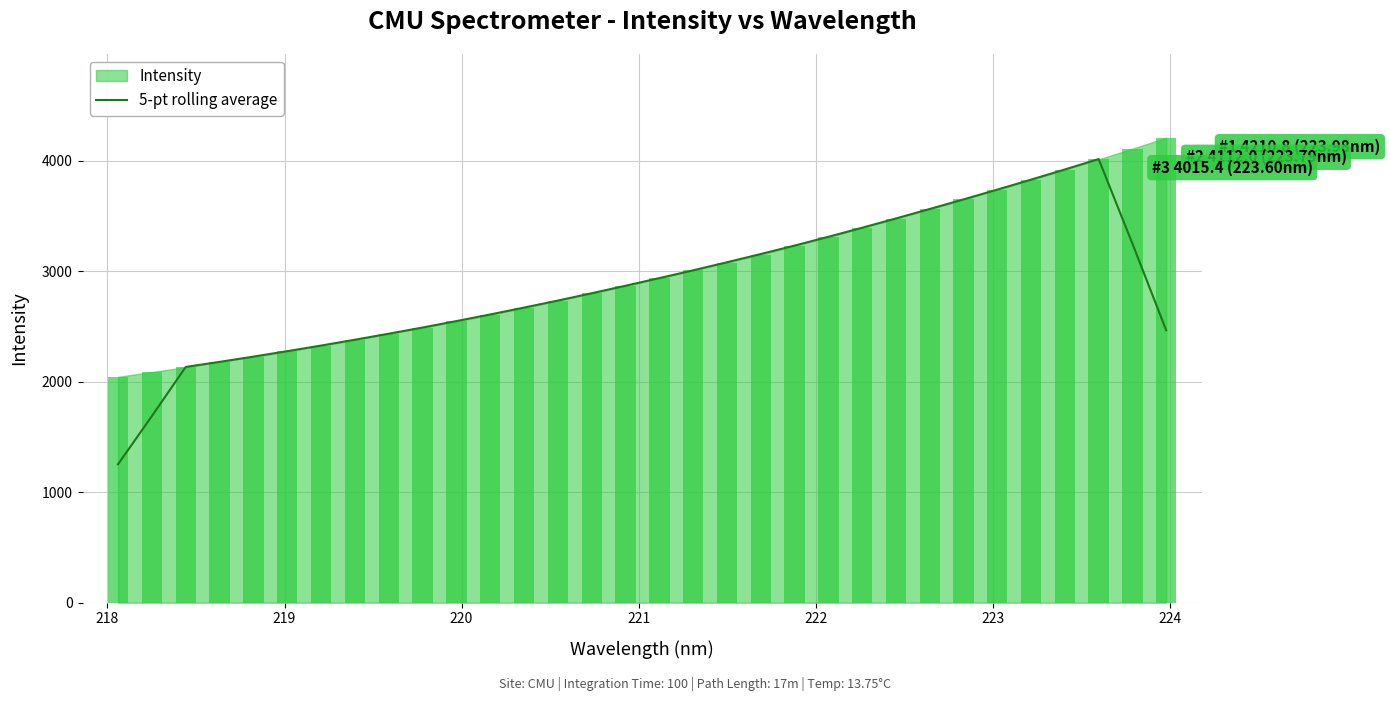

Reading left to right, extract all data points from this chart.

1253.6	1689.7	2134.8	2180.8	2228.4	2277.7	2328.5	2381.4	2435.8	2491.8	2550.2	2610.2	2672.2	2736.0	2802.2	2870.2	2939.4	3009.7	3082.8	3157.3	3233.8	3313.3	3395.7	3479.6	3565.3	3652.1	3740.7	3831.1	3923.1	4017.4	3251.9	2467.6